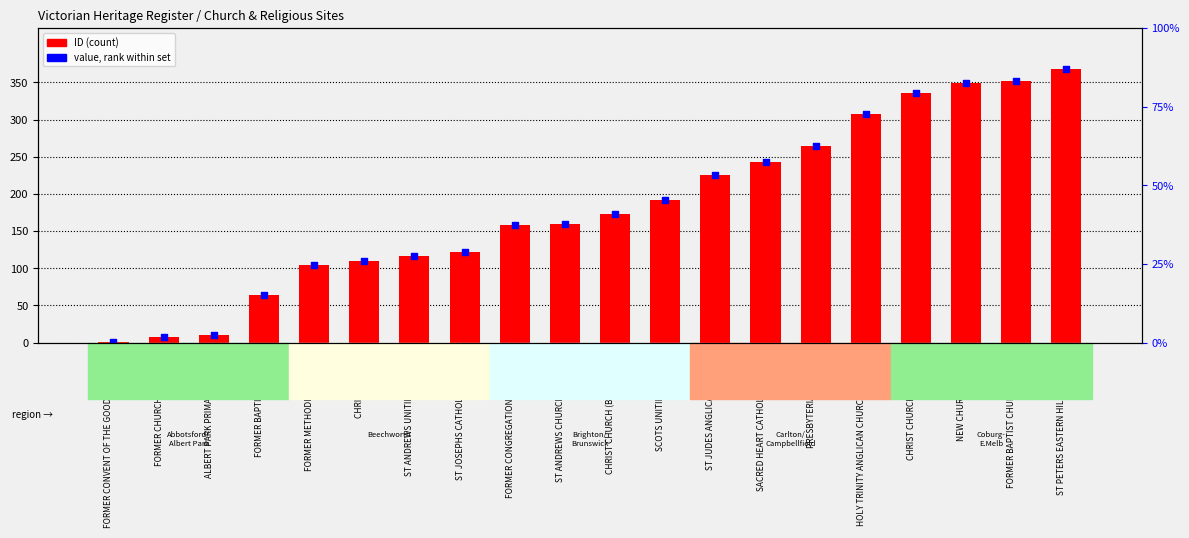

What is the total value across all series at NEW CHURCH TEMPLE?

698.0